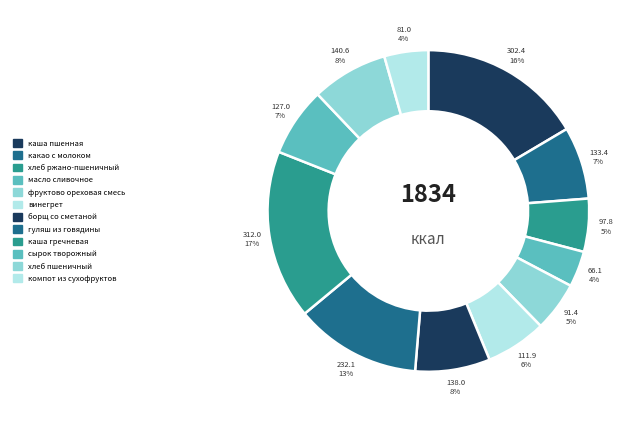

Between хлеб ржано-пшеничный and фруктово ореховая смесь, which is larger?

хлеб ржано-пшеничный